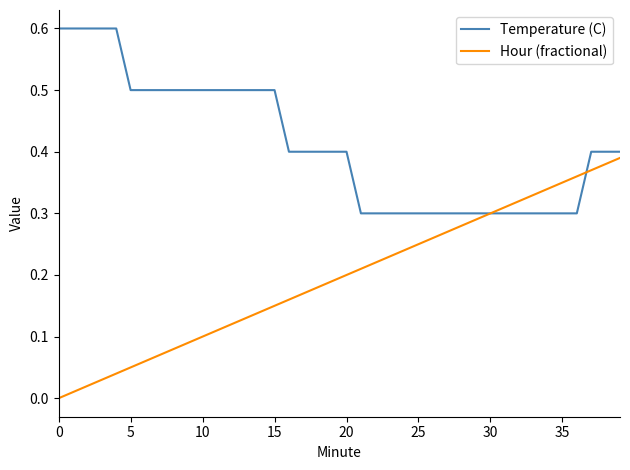

Which series has the widest spread of values?

Hour (fractional)